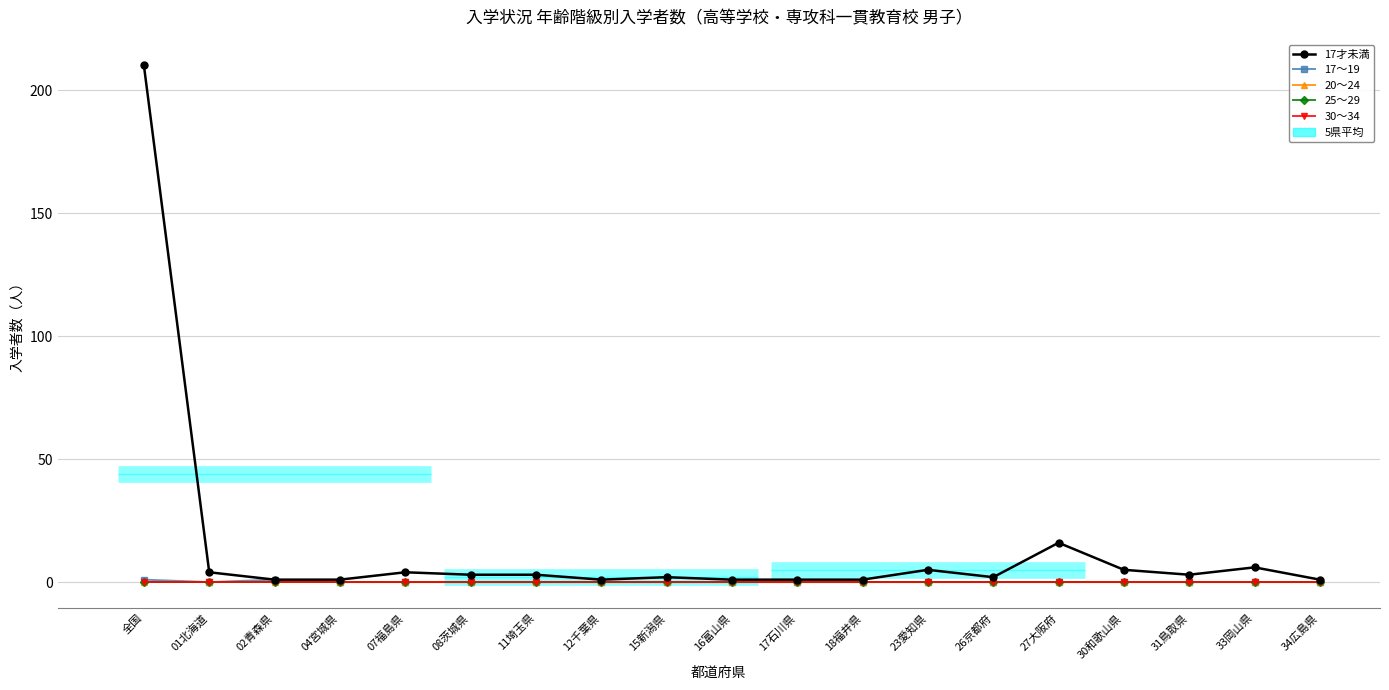

What is the label of the 17th point from the right?

02青森県